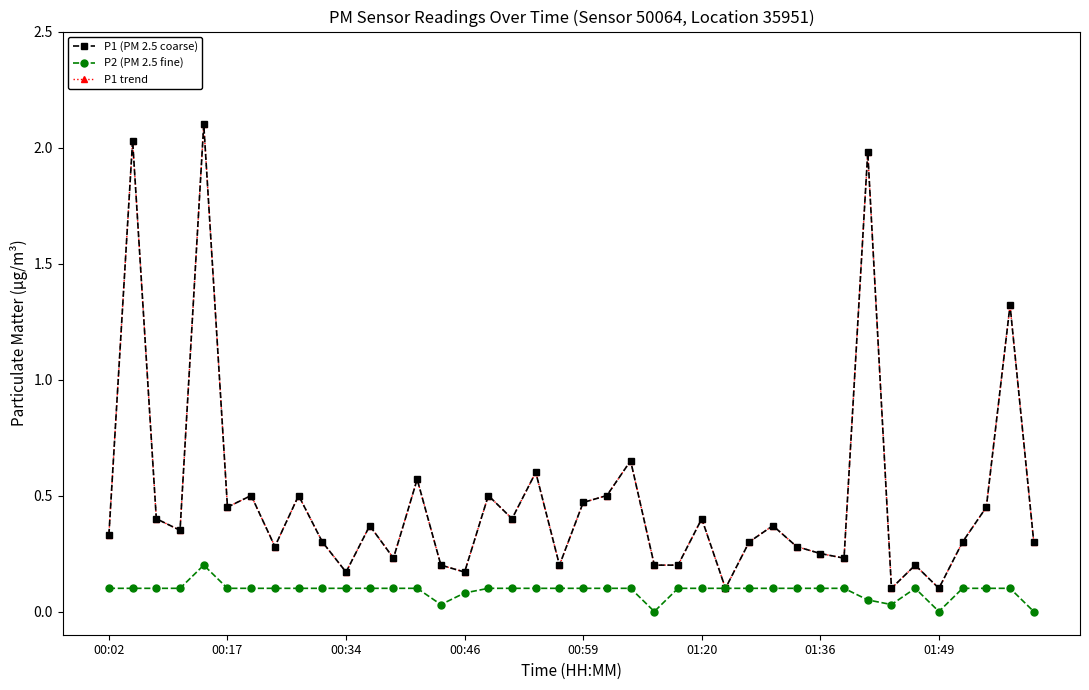

What is the average value of the P2 (PM 2.5 fine) series?

0.1